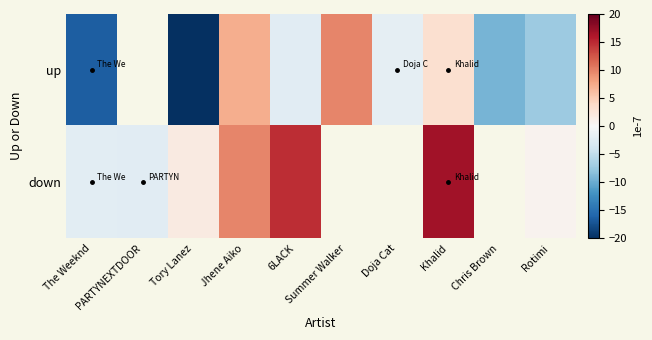

At which category is the sum across all series the highest?

Khalid